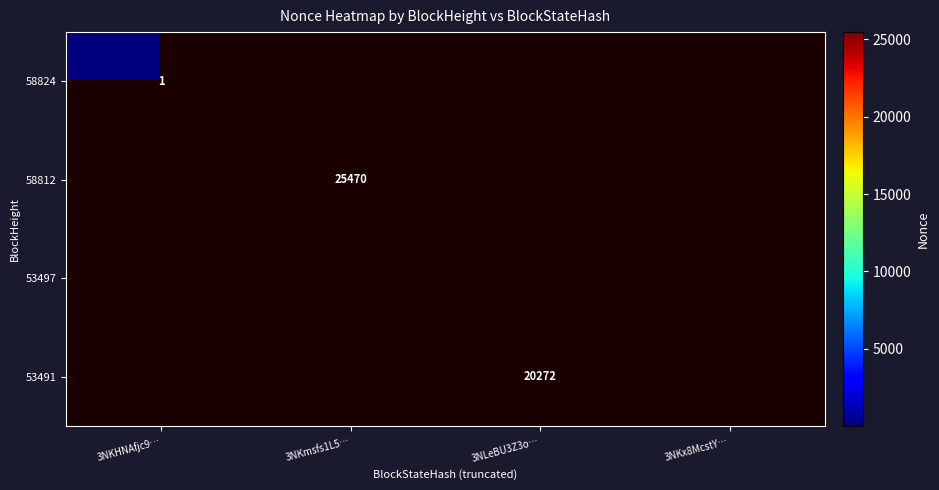

At how many categories does at least one series exceed 3771?

2